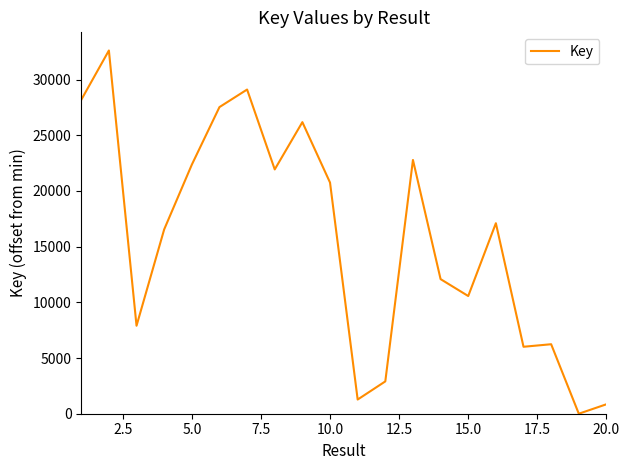

What is the greatest value displayed?

32605